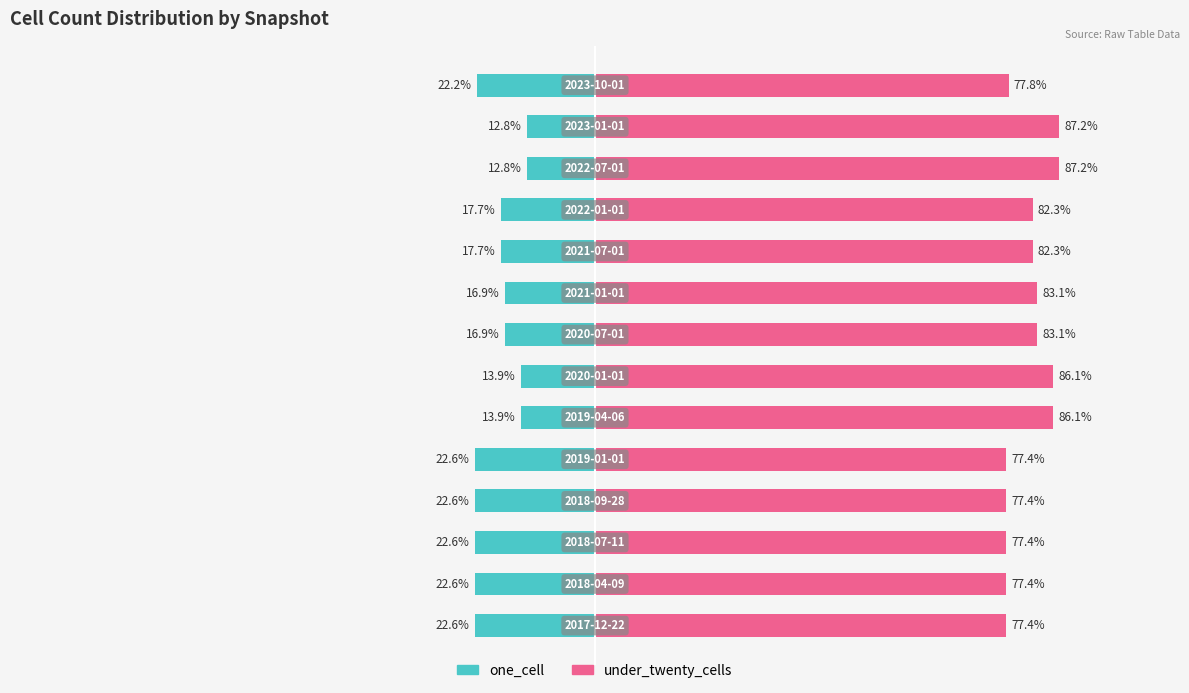

Reading left to right, list all the values displayed in this chart.

one_cell: 0=-22.6	1=-22.6	2=-22.6	3=-22.6	4=-22.6	5=-13.9	6=-13.9	7=-16.9	8=-16.9	9=-17.7	10=-17.7	11=-12.8	12=-12.8	13=-22.2
under_twenty_cells: 0=77.4	1=77.4	2=77.4	3=77.4	4=77.4	5=86.1	6=86.1	7=83.1	8=83.1	9=82.3	10=82.3	11=87.2	12=87.2	13=77.8